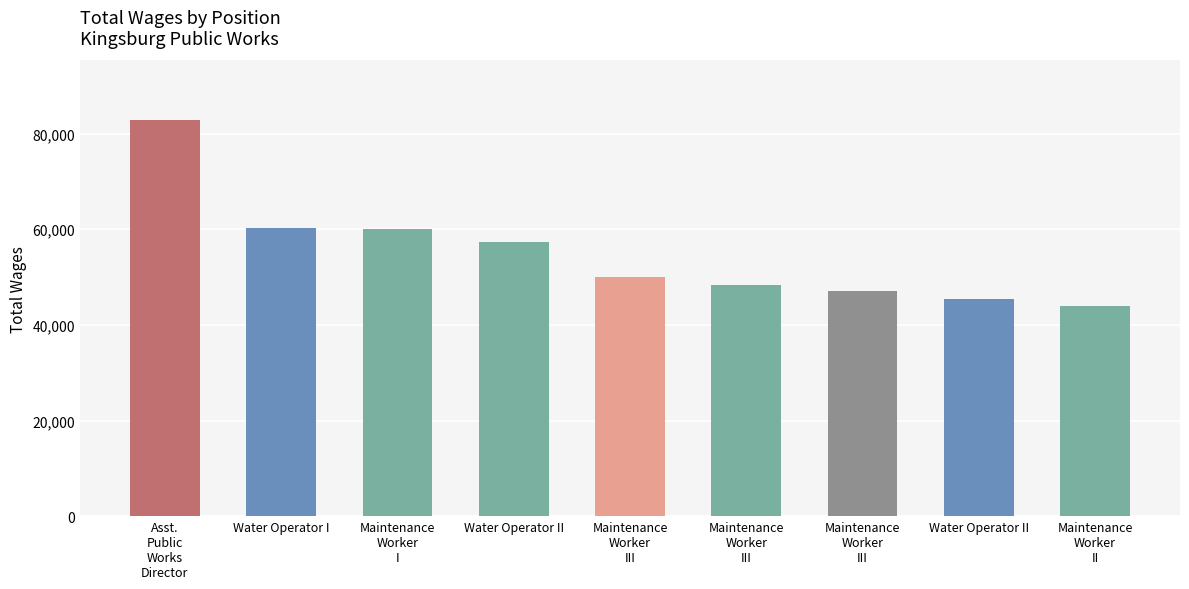

Does the chart contain any negative values?

No